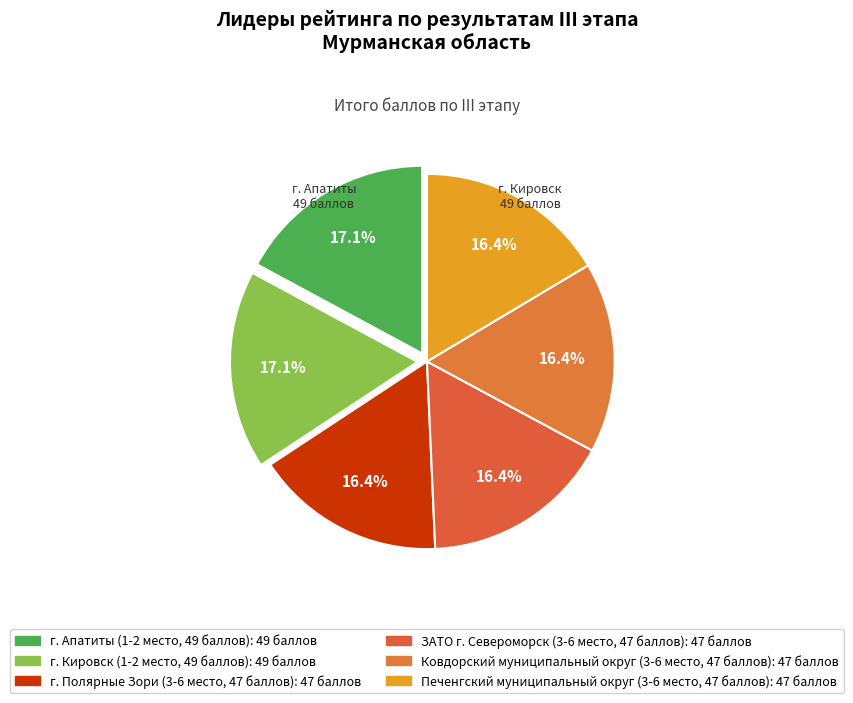

Is there any slice that represents more than half of the pie?

No